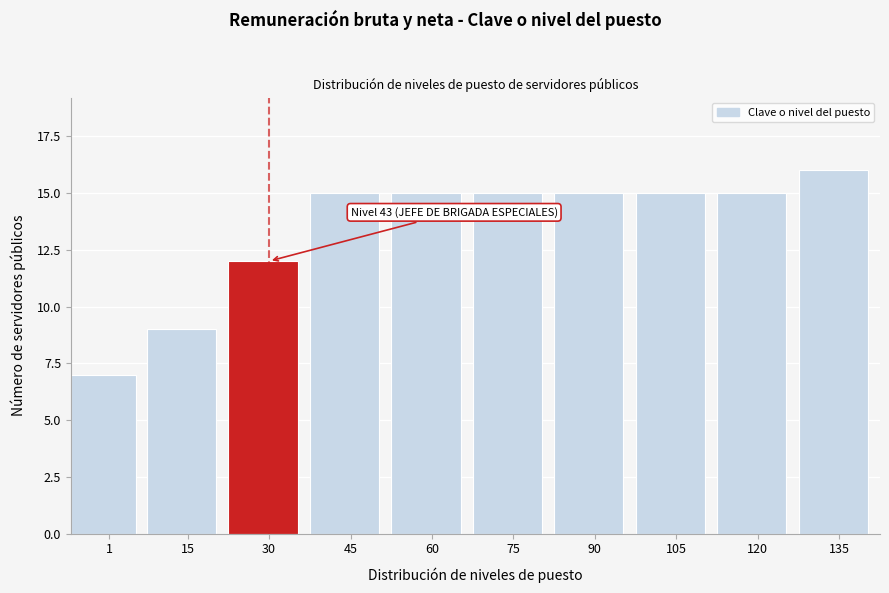

Reading right to left, what are all the values shown in this chart?

135=16	120=15	105=15	90=15	75=15	60=15	45=15	30=12	15=9	1=7